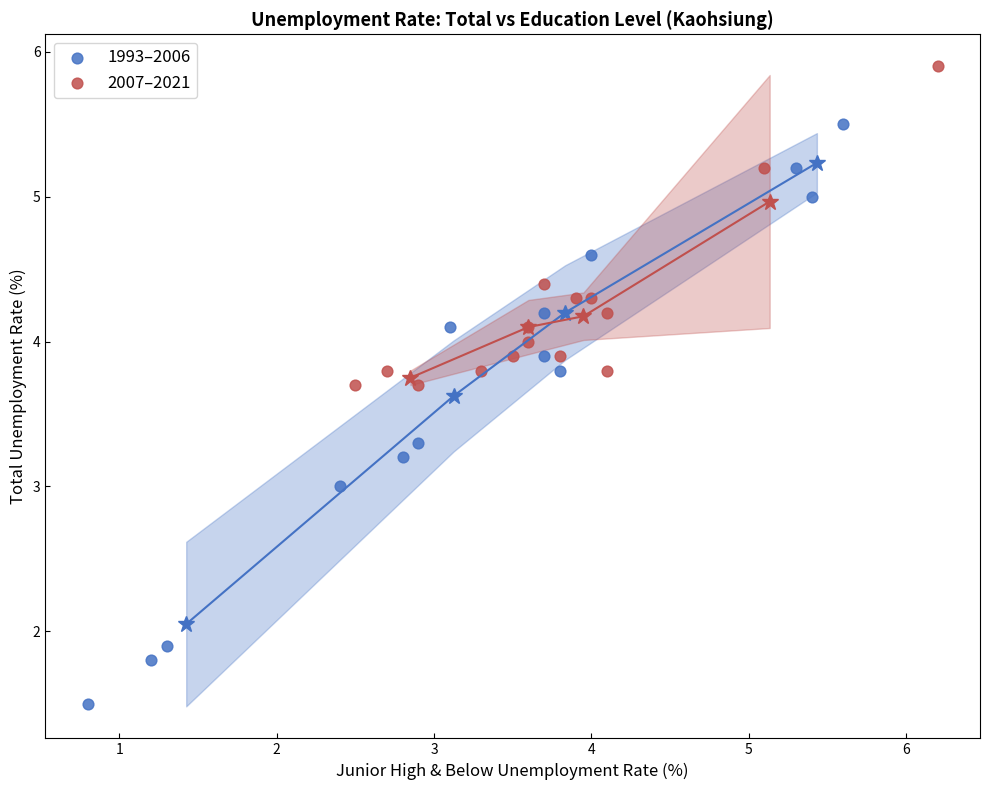

What are all the series names shown in the legend?

1993–2006, 2007–2021